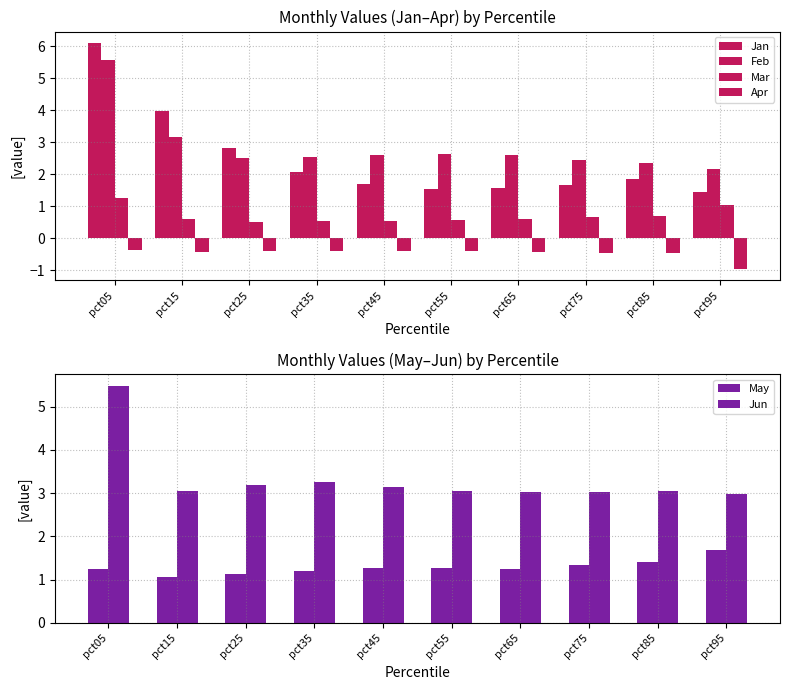

Reading right to left, transcribe all the data shown in this chart.

Jan: 1.4	1.8	1.7	1.6	1.5	1.7	2.1	2.8	4.0	6.1
Feb: 2.2	2.3	2.4	2.6	2.6	2.6	2.5	2.5	3.2	5.6
Mar: 1.1	0.7	0.7	0.6	0.6	0.6	0.5	0.5	0.6	1.2
Apr: -1.0	-0.5	-0.5	-0.4	-0.4	-0.4	-0.4	-0.4	-0.4	-0.4
May: 1.7	1.4	1.3	1.2	1.3	1.3	1.2	1.1	1.1	1.3
Jun: 3.0	3.0	3.0	3.0	3.0	3.1	3.2	3.2	3.0	5.5